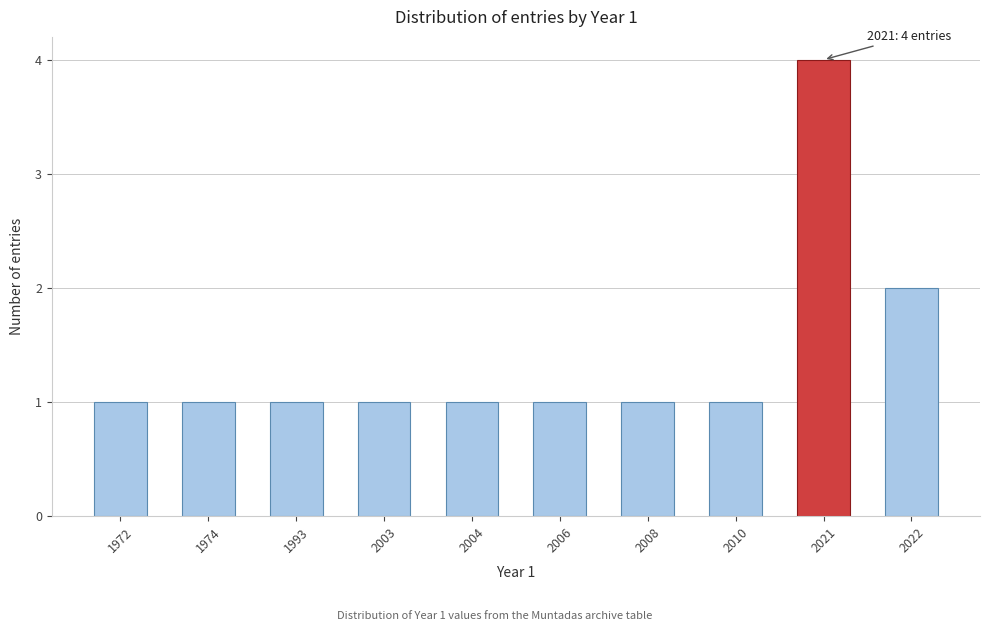

Reading left to right, extract all data points from this chart.

1972=1	1974=1	1993=1	2003=1	2004=1	2006=1	2008=1	2010=1	2021=4	2022=2